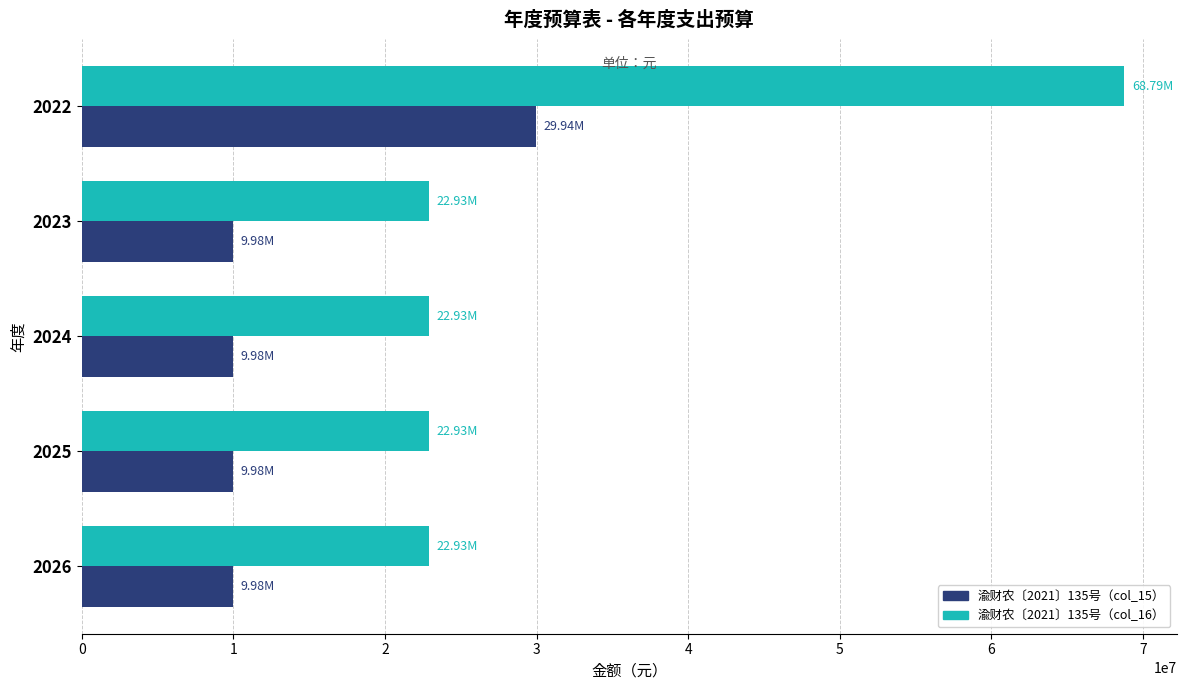

Rank the series by their maximum value, from highest to lowest.

渝财农〔2021〕135号（col_16）, 渝财农〔2021〕135号（col_15）